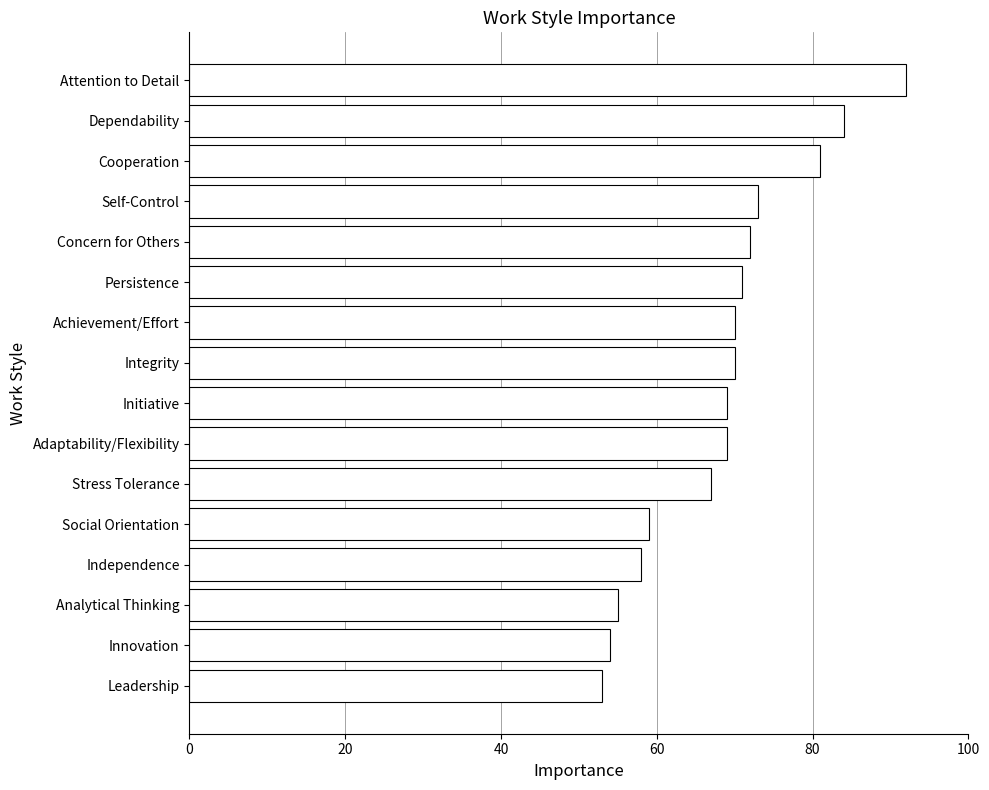

Read the value at Social Orientation, to the nearest 5.

60